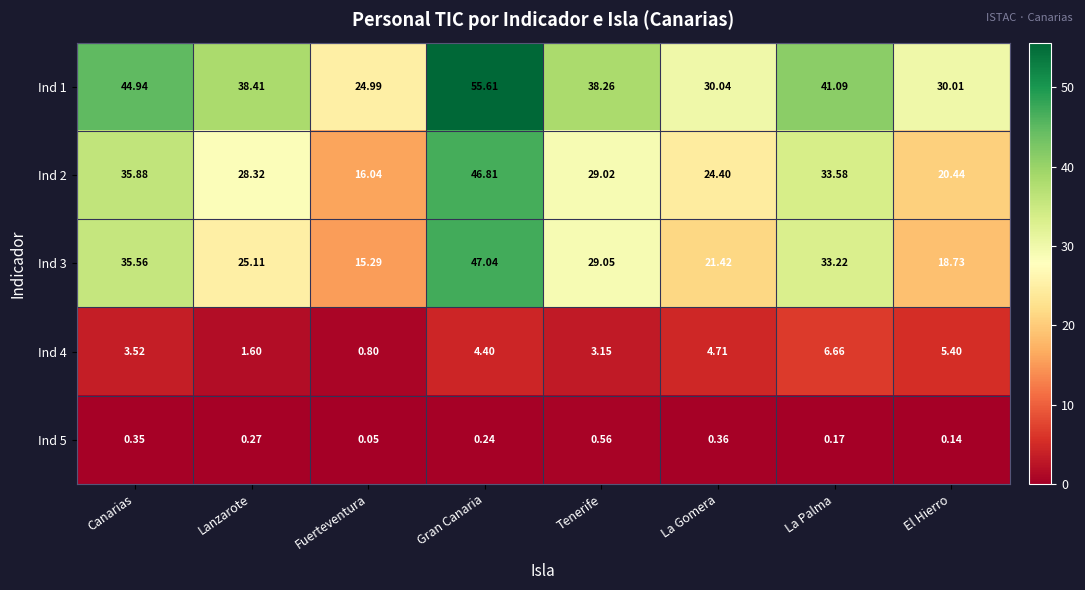

List the labels in order of Ind 4 value, smallest first.

Fuerteventura, Lanzarote, Tenerife, Canarias, Gran Canaria, La Gomera, El Hierro, La Palma